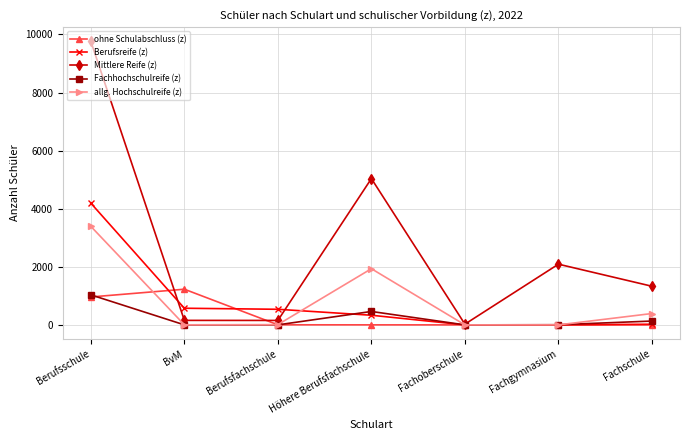

How many data points in ohne Schulabschluss (z) are less than 1?

3